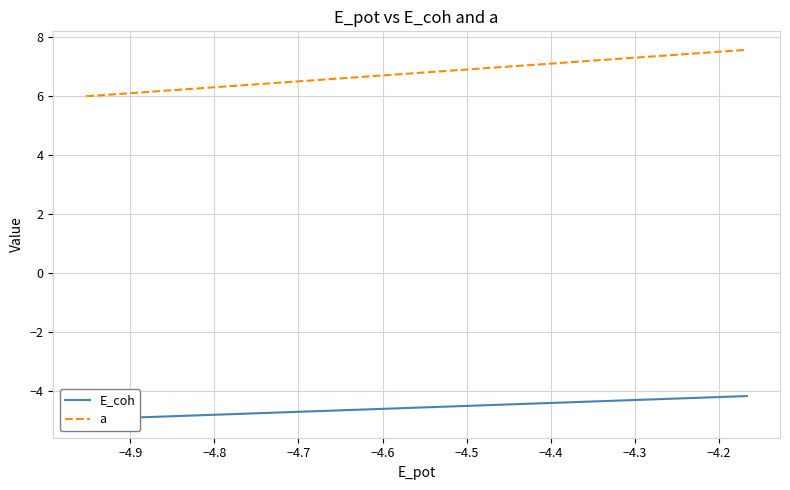

Rank the series by their maximum value, from lowest to highest.

E_coh, a